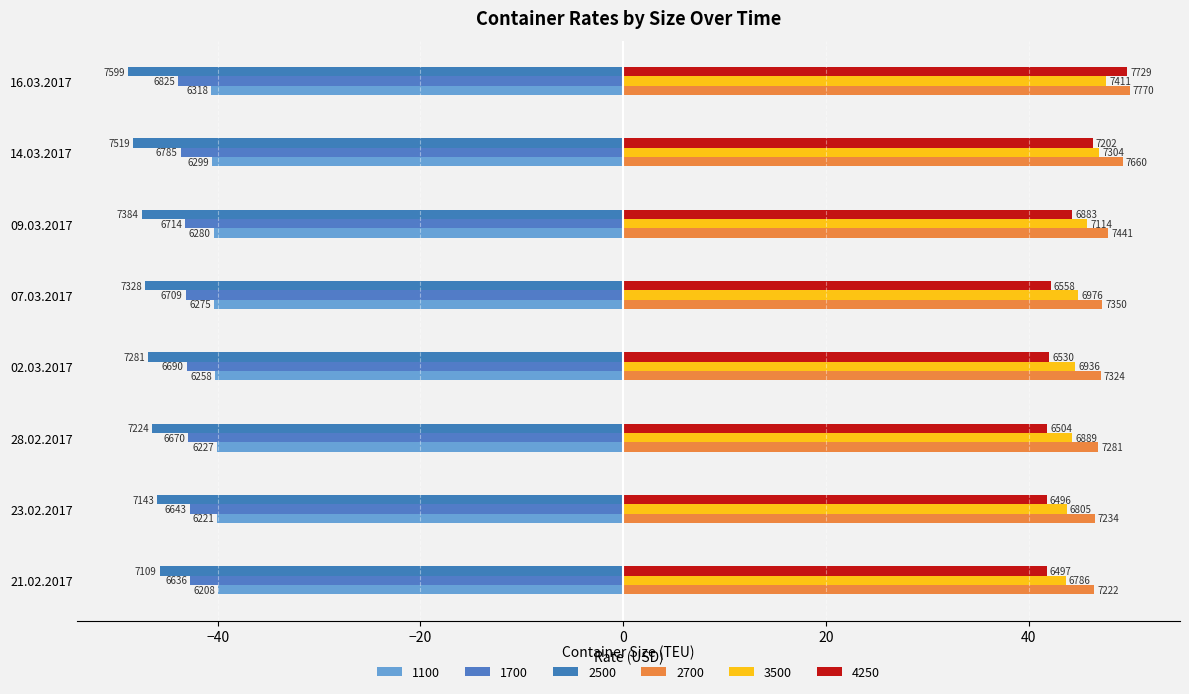

What is the value of the 2500 bar at the 7th from the left?

-48.4